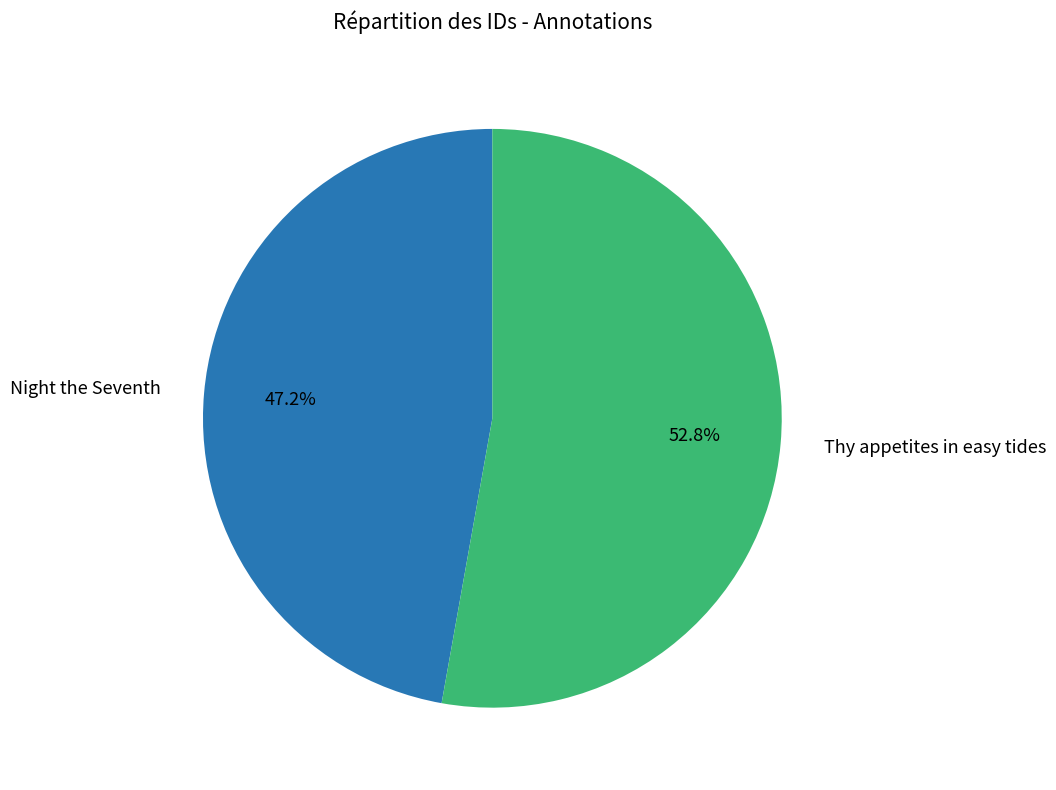

Is there a majority slice in this chart?

Yes